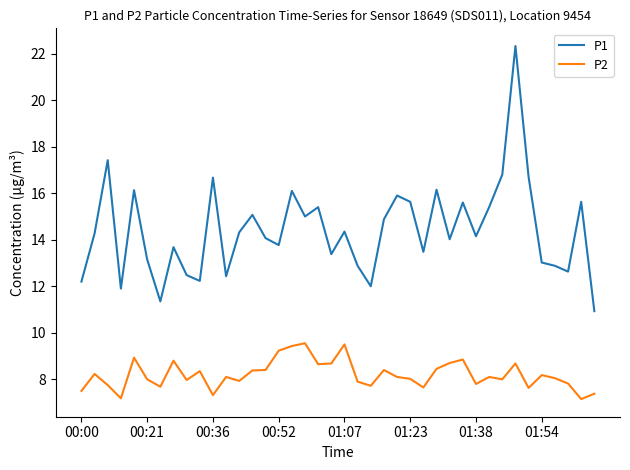

What is the average value of the P1 series?

14.4